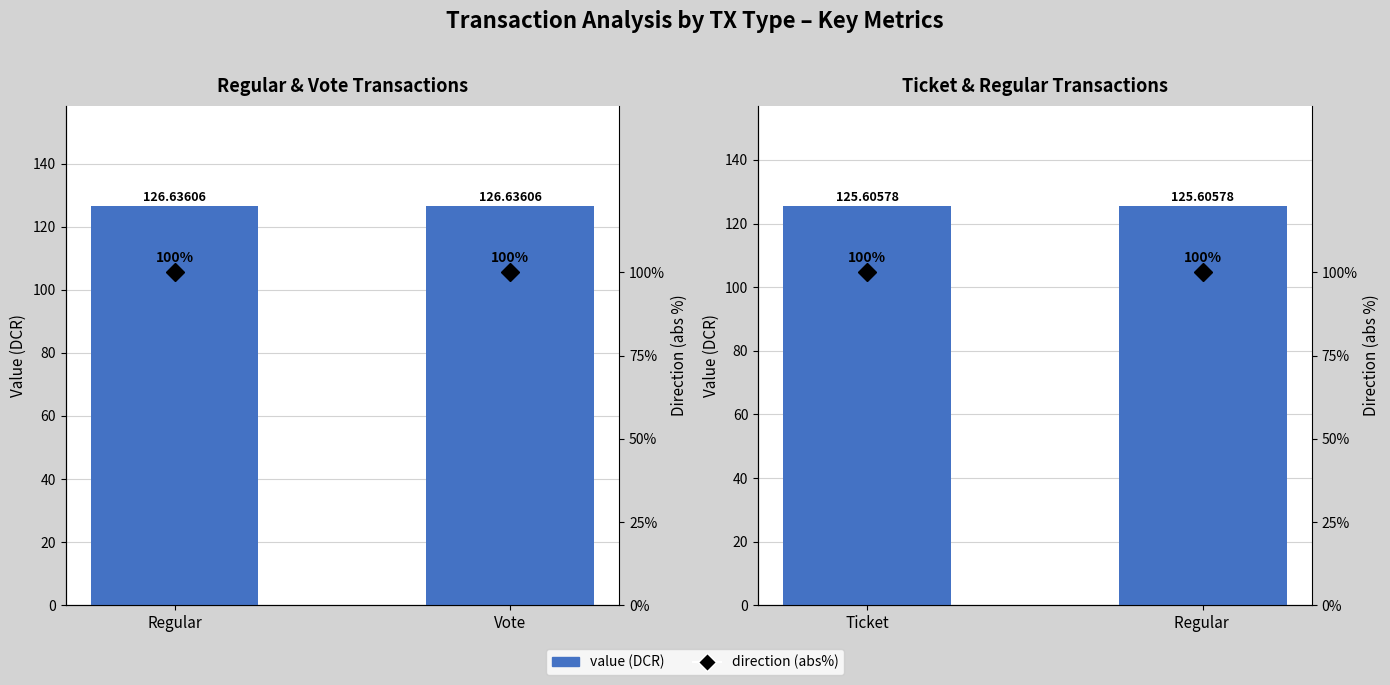

What is the value of the direction (abs%) bar at the 2nd from the left?

100.0